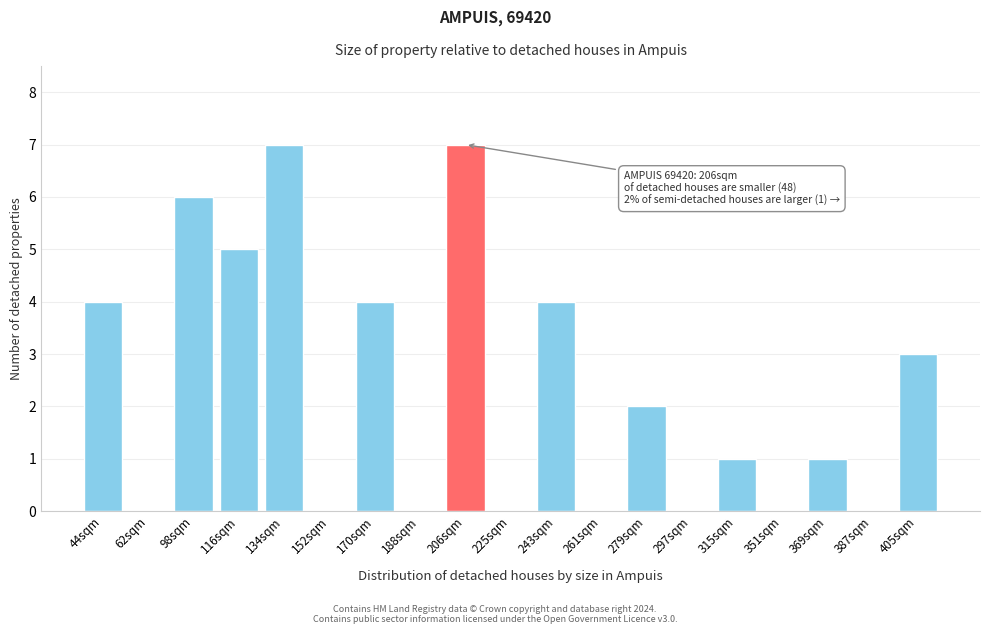

Reading left to right, list all the values displayed in this chart.

44sqm=4	62sqm=0	98sqm=6	116sqm=5	134sqm=7	152sqm=0	170sqm=4	188sqm=0	206sqm=7	225sqm=0	243sqm=4	261sqm=0	279sqm=2	297sqm=0	315sqm=1	351sqm=0	369sqm=1	387sqm=0	405sqm=3